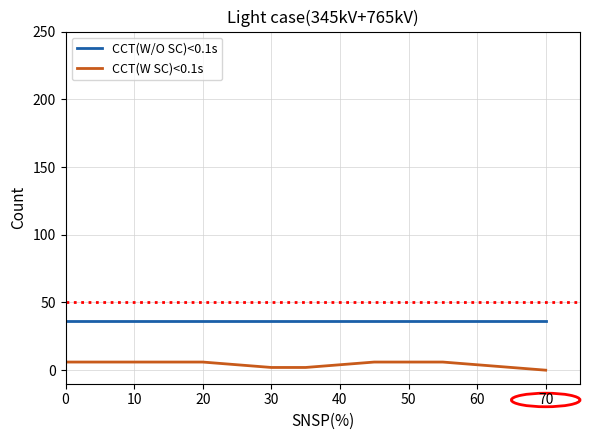

Rank the series by their average value, from highest to lowest.

CCT(W/O SC)<0.1s, CCT(W SC)<0.1s